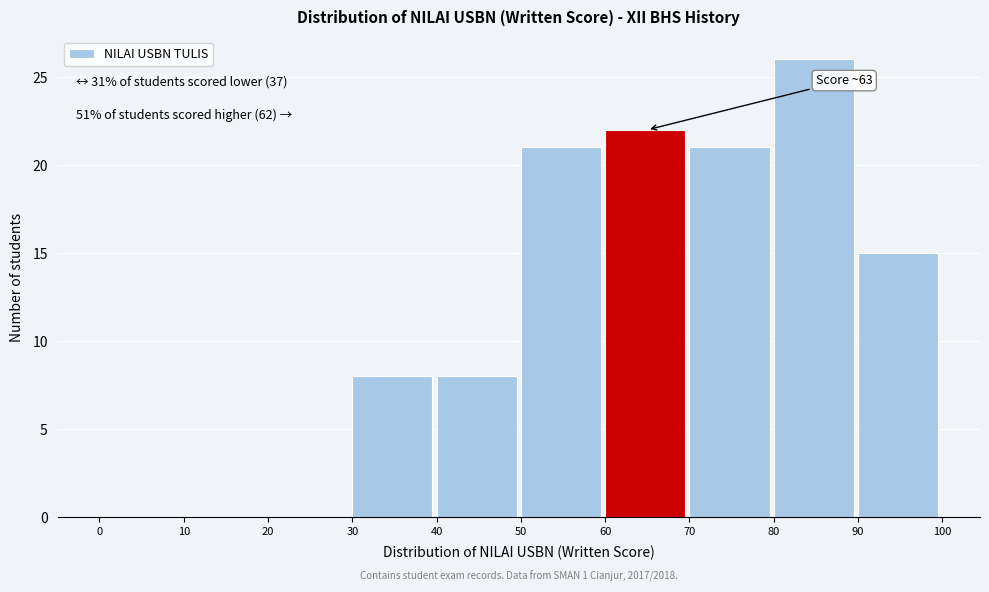

Over which range of the x-axis is the bar tallest?

80 to 90